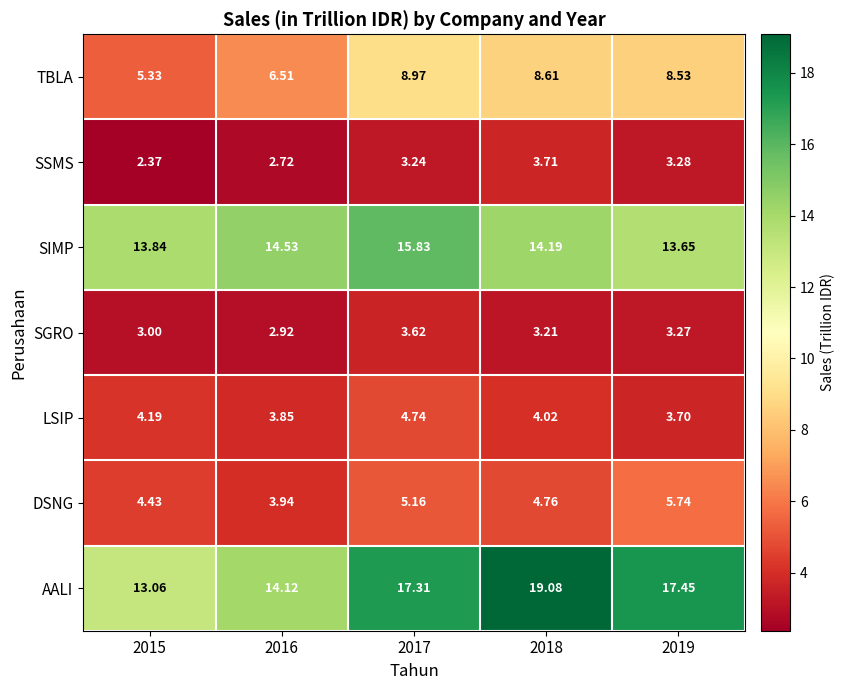

Which series has the largest range (max minus min)?

AALI